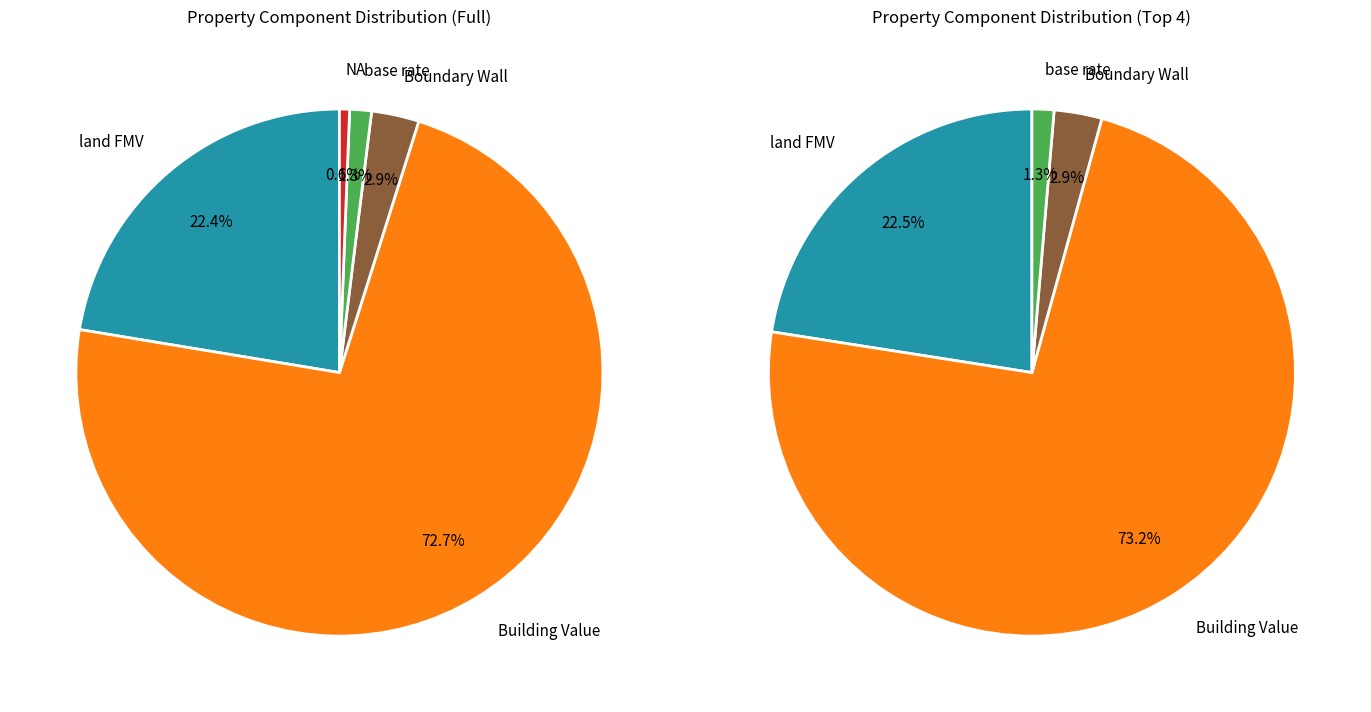

How many slices are in this pie chart?

5